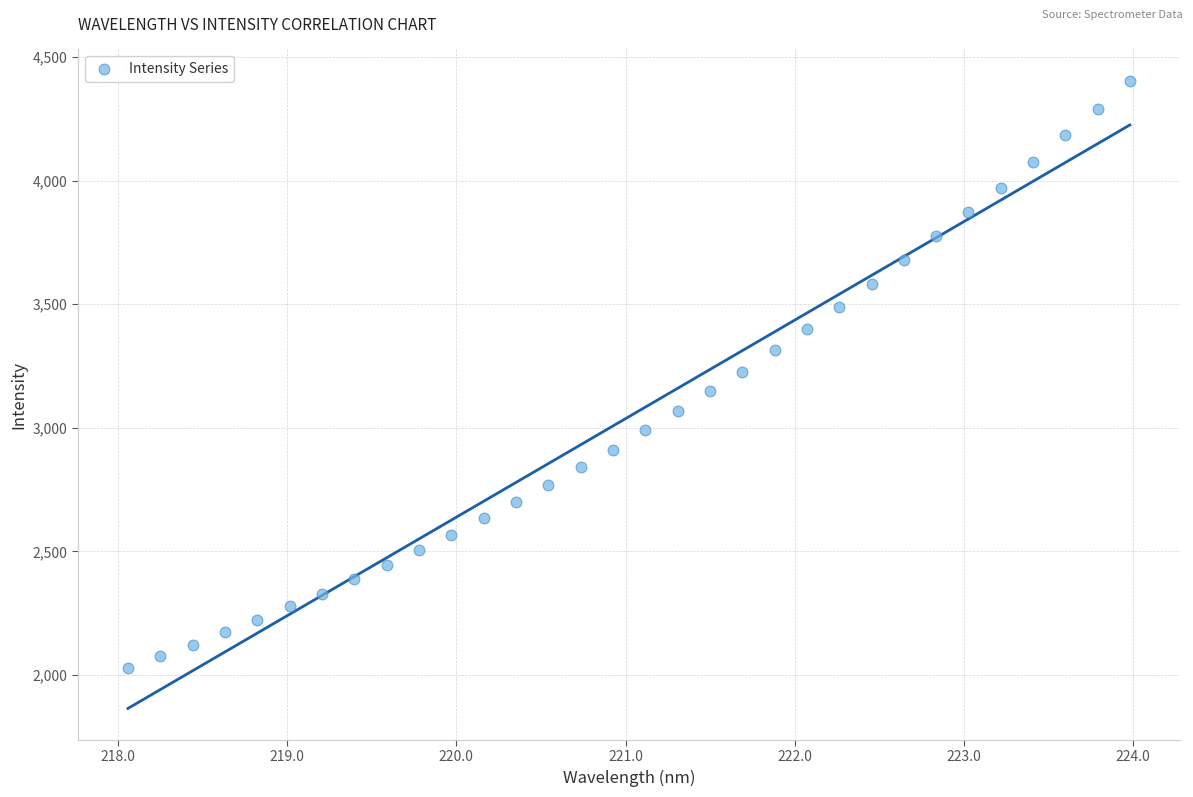

What is the range of X values (max minus min)?

5.9